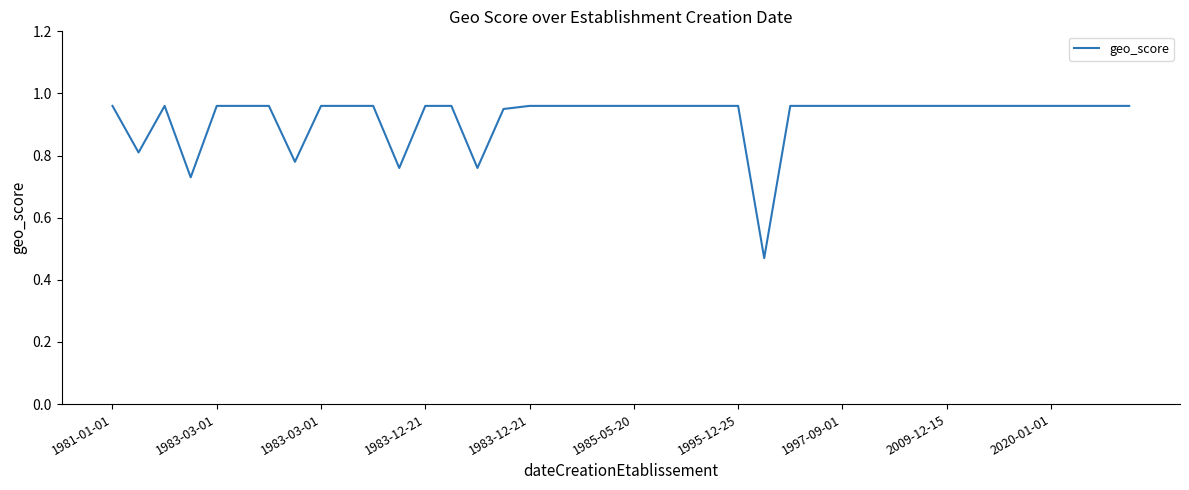

At which category does the chart reach its minimum across all series?

25